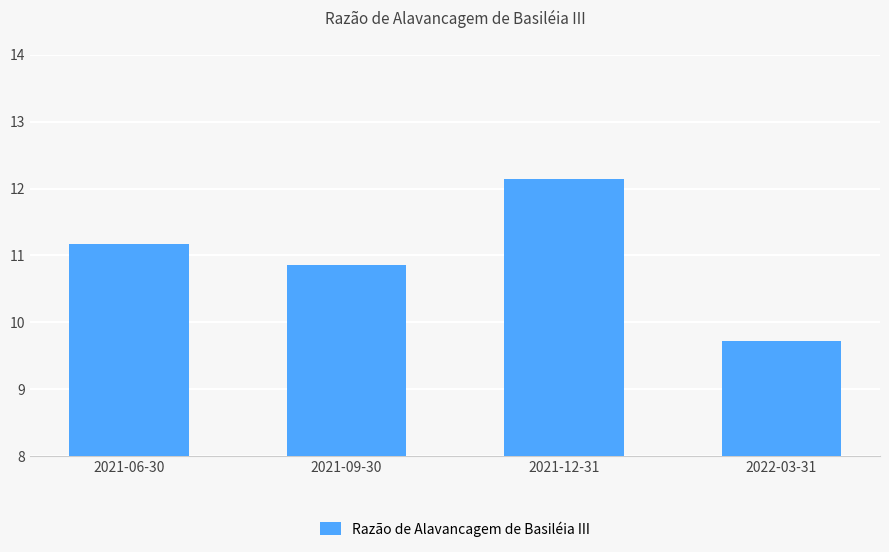

How many bars are there in total?

4